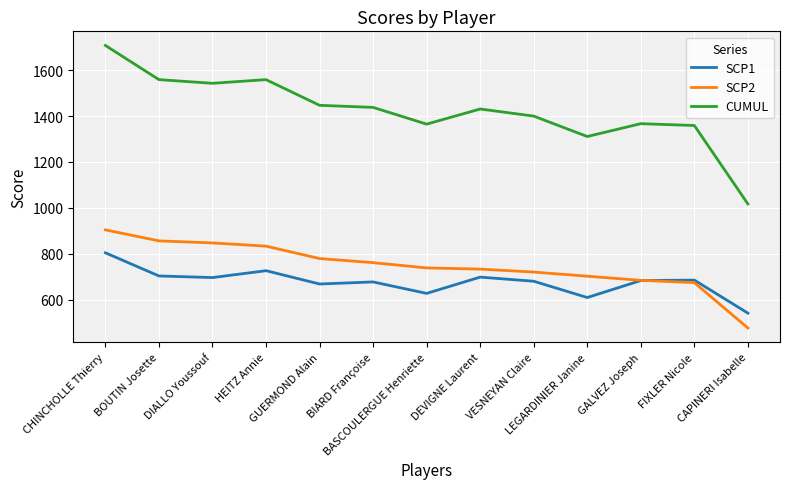

What is the difference between the highest and lowest values at CHINCHOLLE Thierry?

904